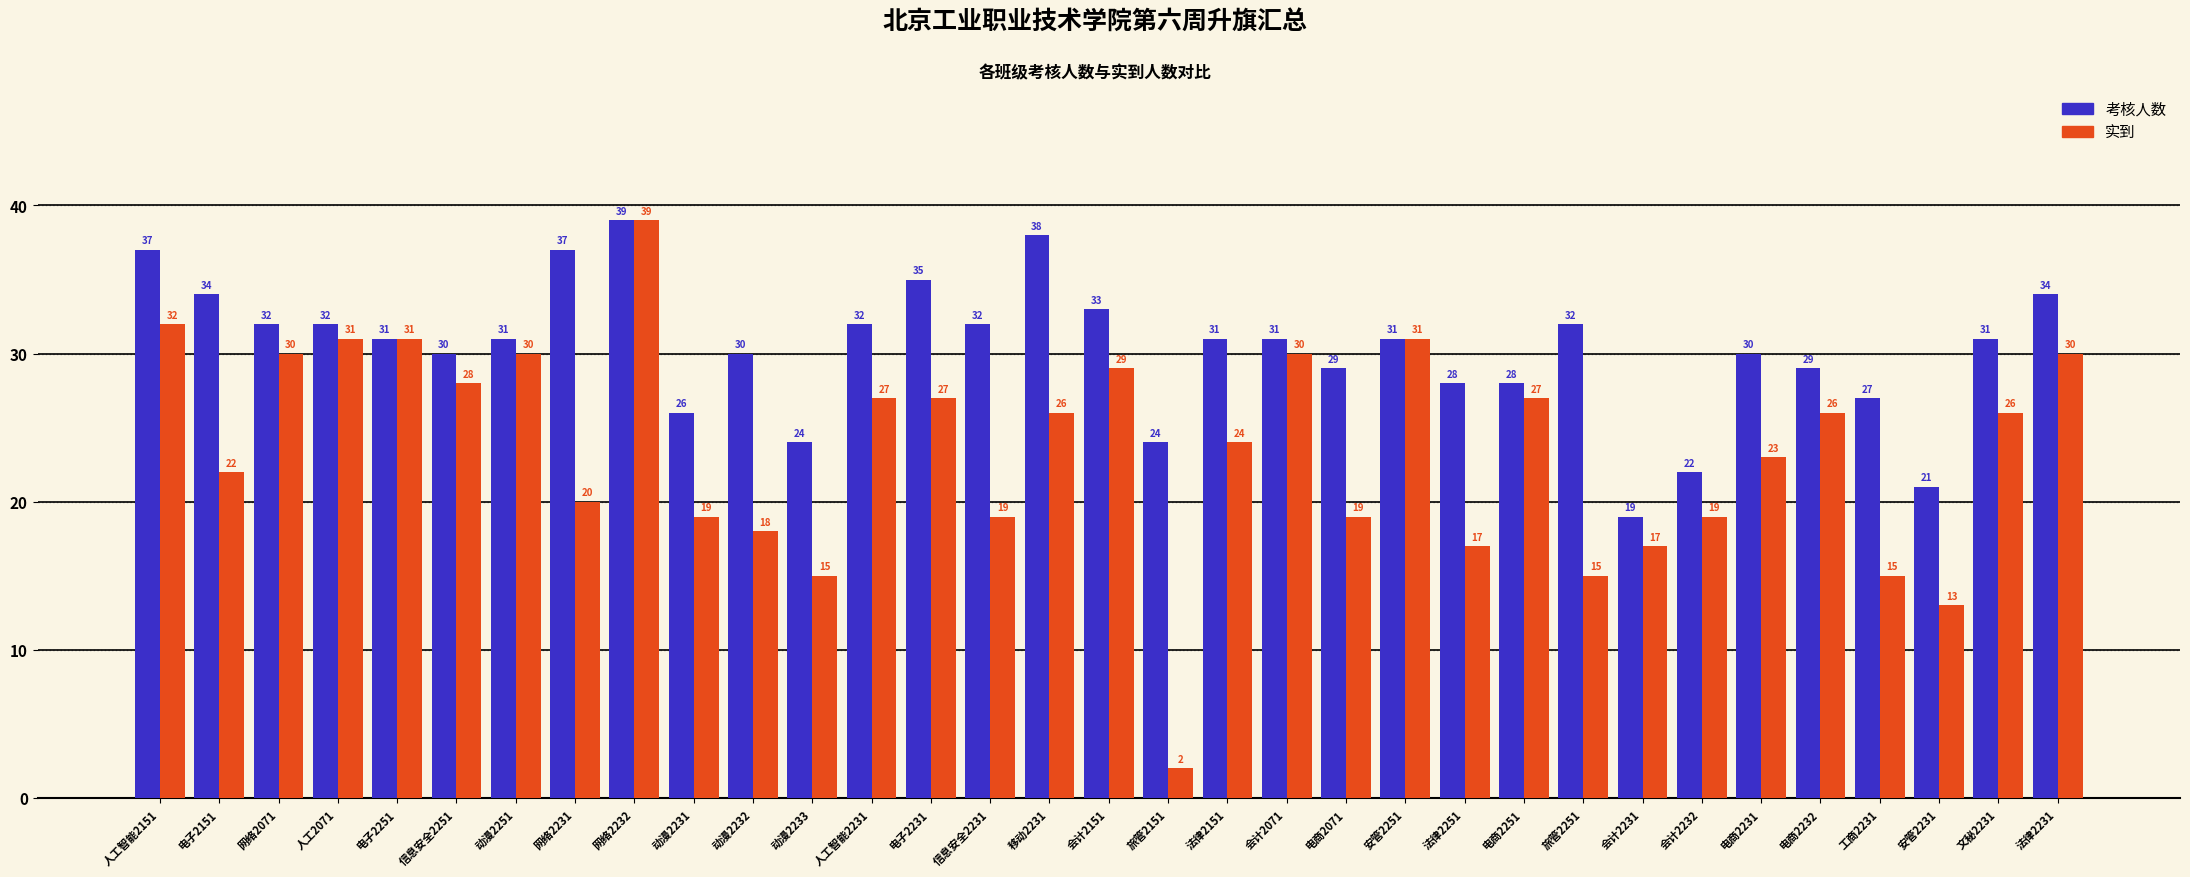

What is the label of the 12th bar from the right?

安管2251